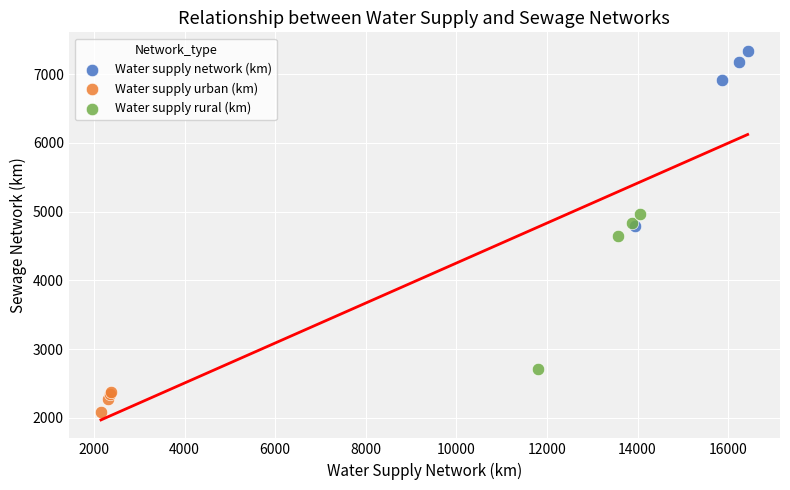

What are all the series names shown in the legend?

Water supply network (km), Water supply urban (km), Water supply rural (km)